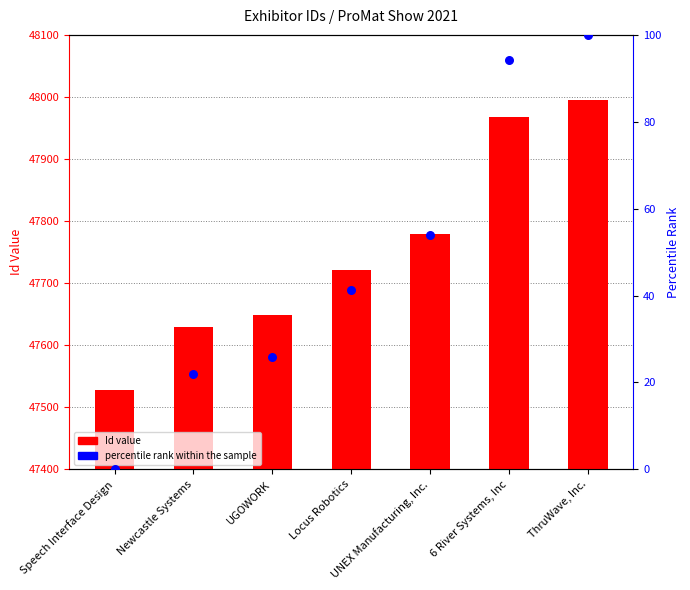

What is the total value across all series at Locus Robotics?

47762.3